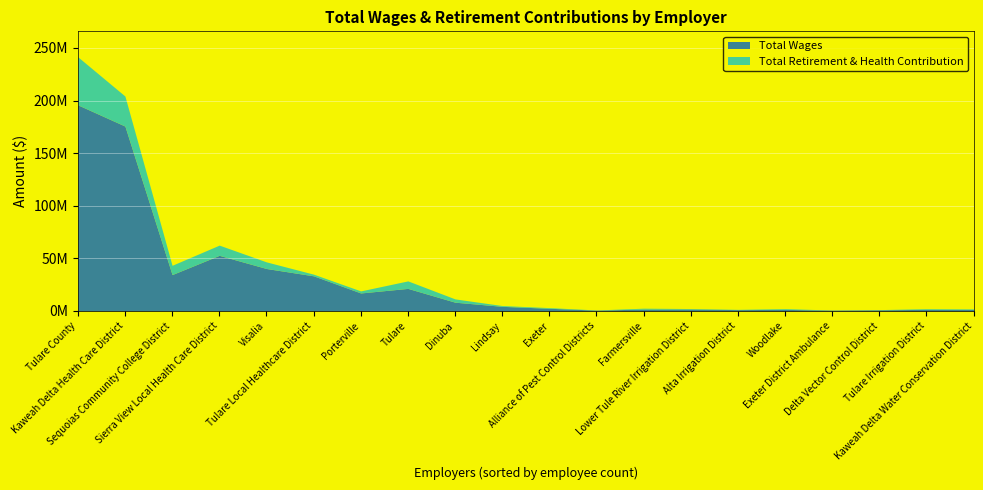

How many data points in Total Wages are less than 4358687?

10